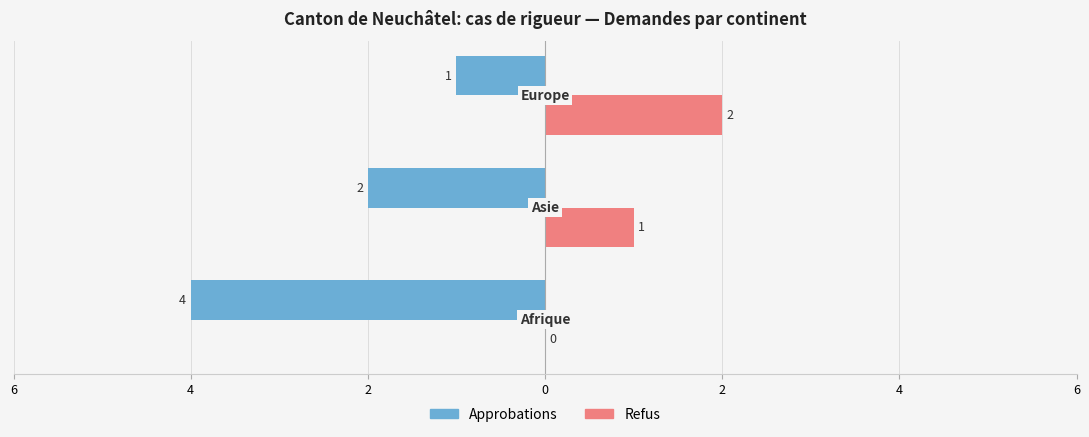

The Approbations (col_2) series shows 0 at 2. True or false?

False